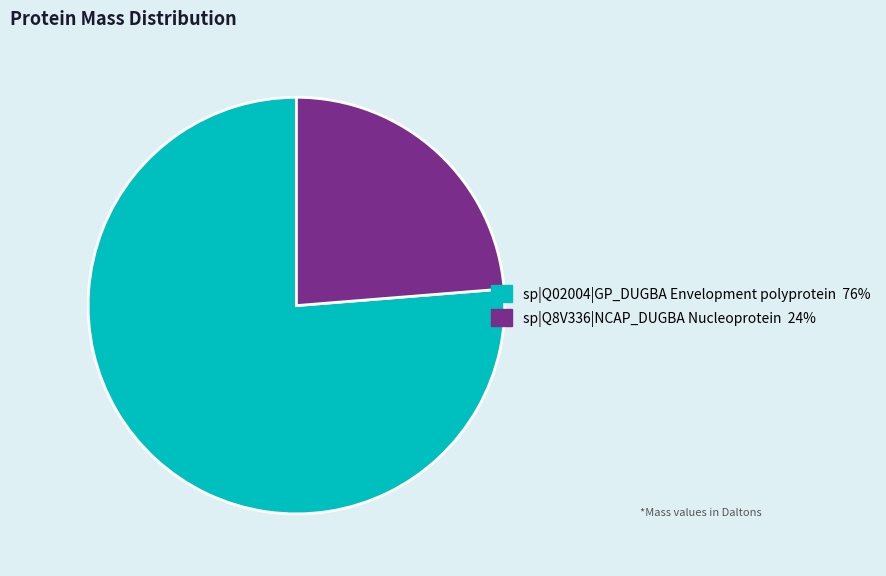

Between sp|Q8V336|NCAP_DUGBA Nucleoprotein and sp|Q02004|GP_DUGBA Envelopment polyprotein, which is larger?

sp|Q02004|GP_DUGBA Envelopment polyprotein